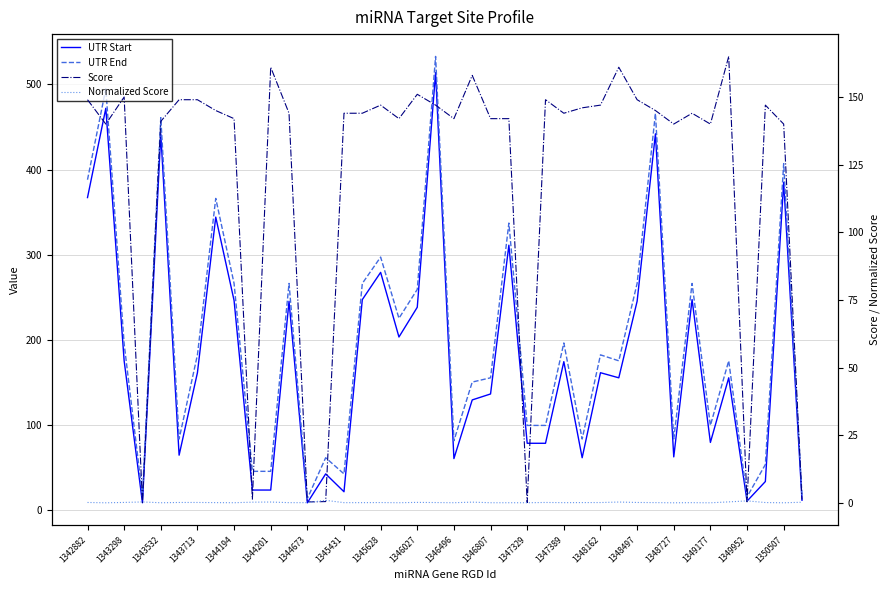

At which category does the chart reach its peak across all series?

1350507